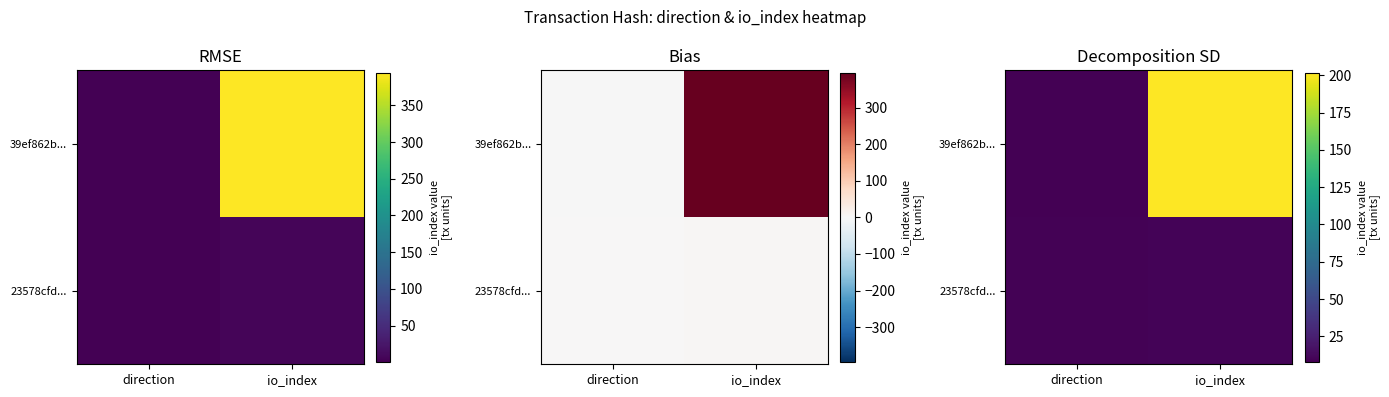

Which series changed the most between direction and io_index?

39ef862b...